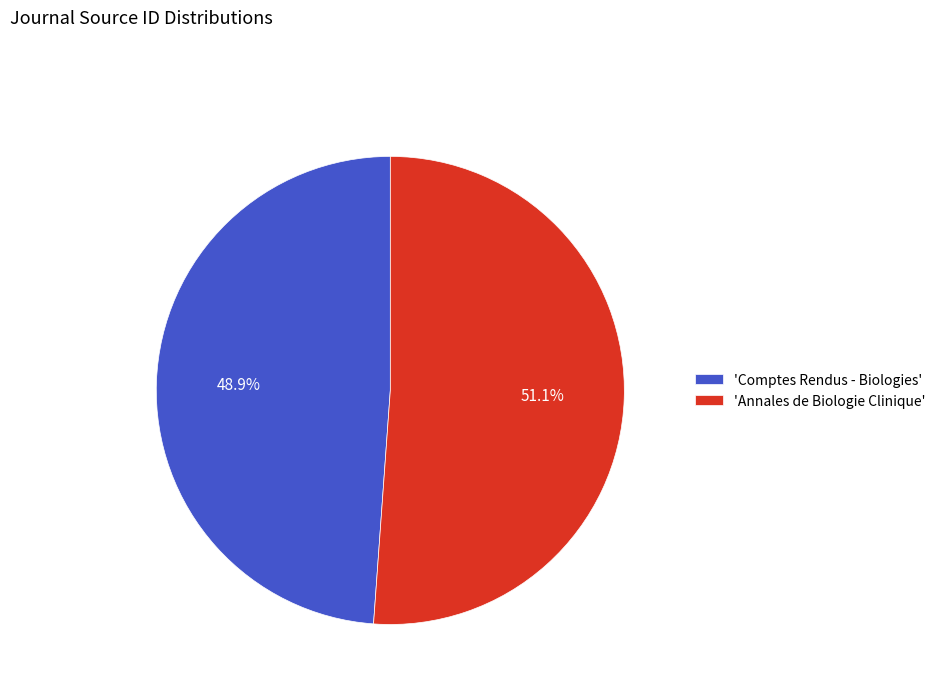

What percentage do 'Comptes Rendus - Biologies' and 'Annales de Biologie Clinique' together represent?

100.0%